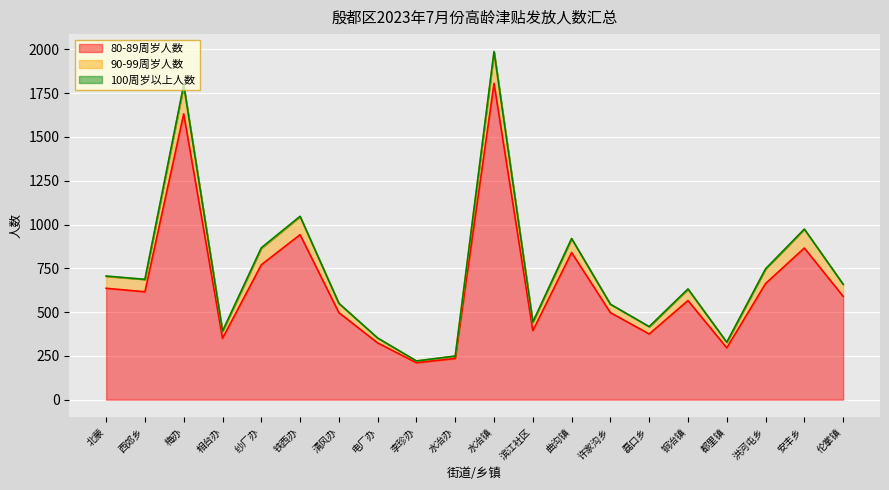

Which label corresponds to the largest value in the chart?

水冶镇